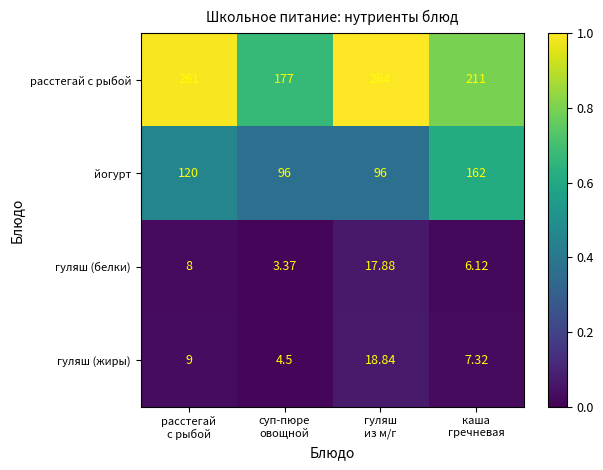

Which series has the widest spread of values?

расстегай с рыбой